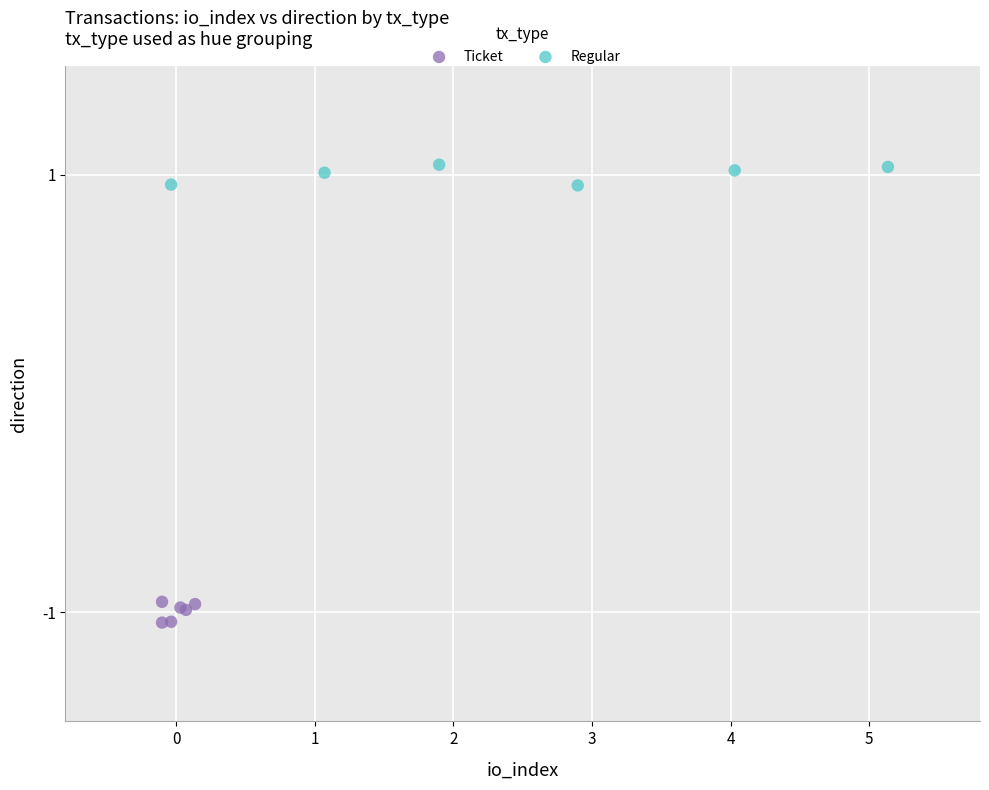

Which series contains the highest Y value?

Regular